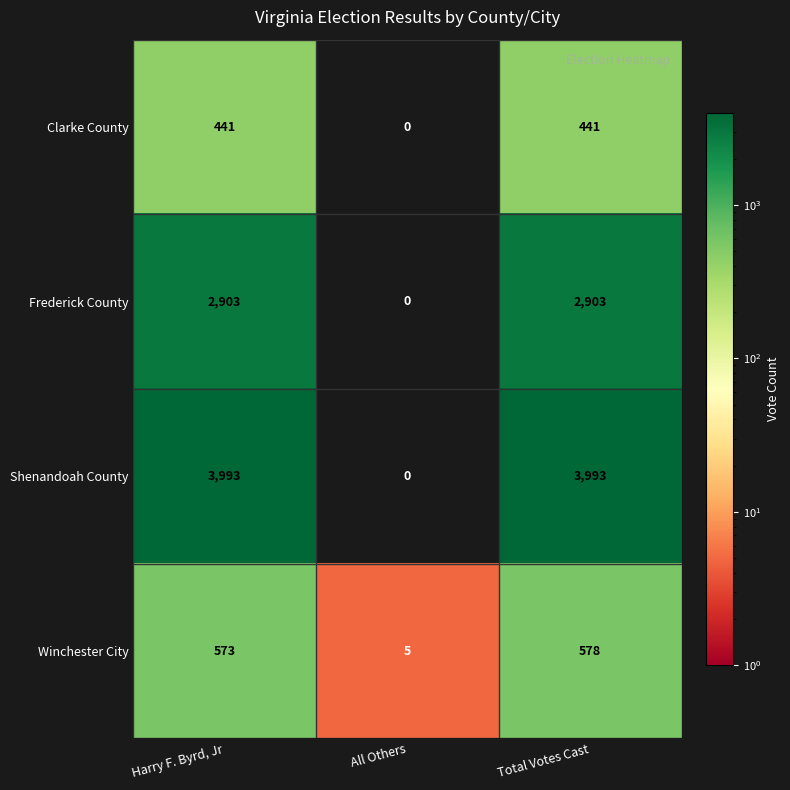

The value of Frederick County at All Others is 0. True or false?

True